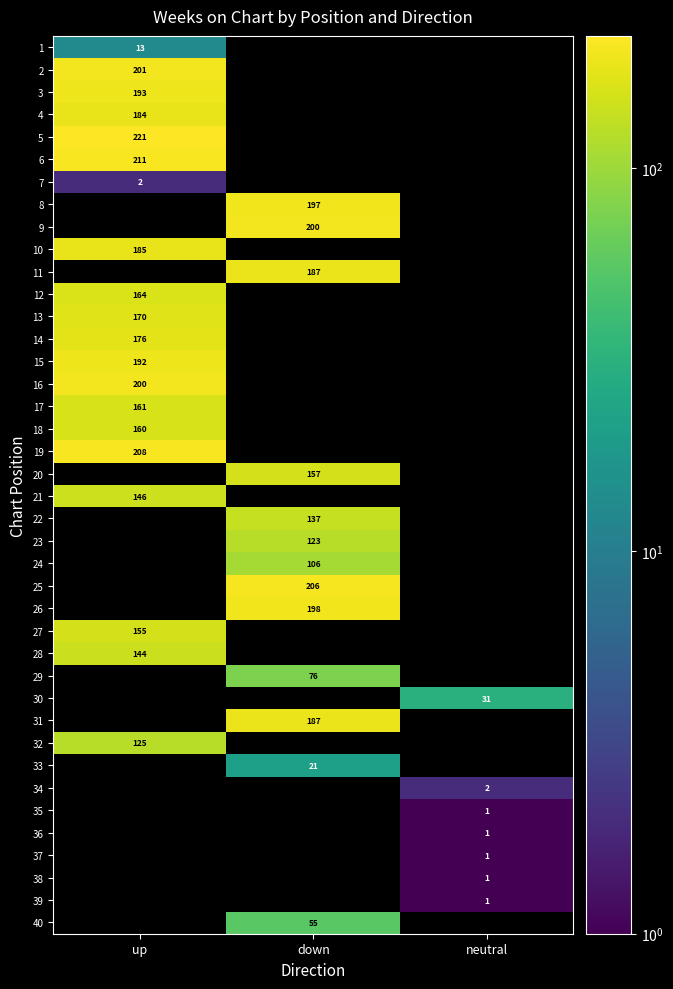

What is the maximum value shown in the chart?

221.0